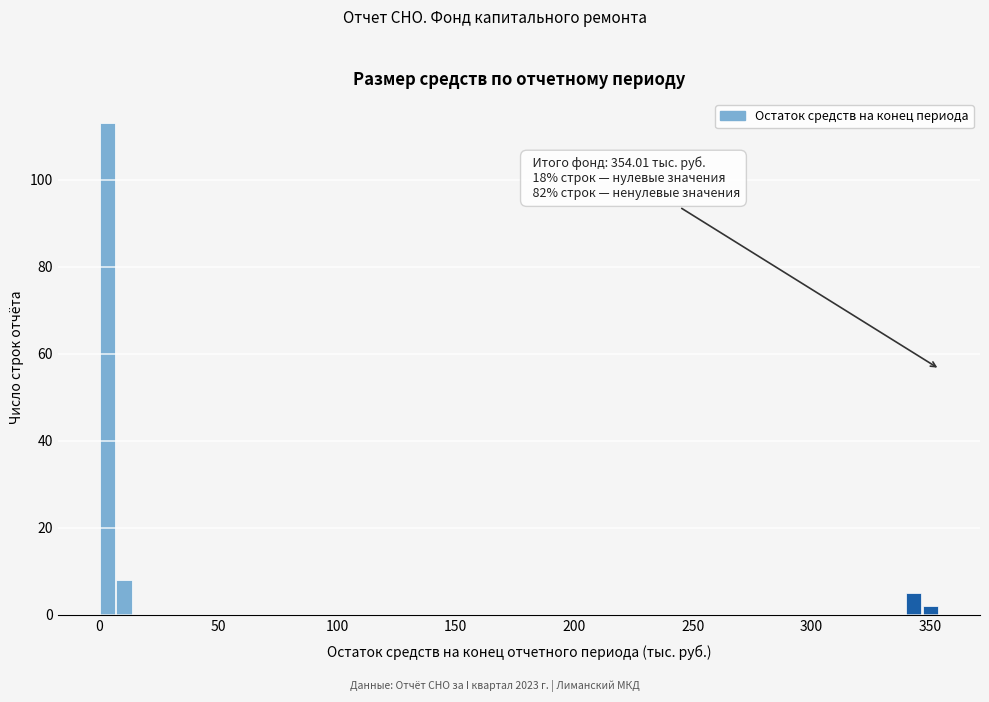

Read against the x-axis, roughly where is the centre of the tallest bar?

5